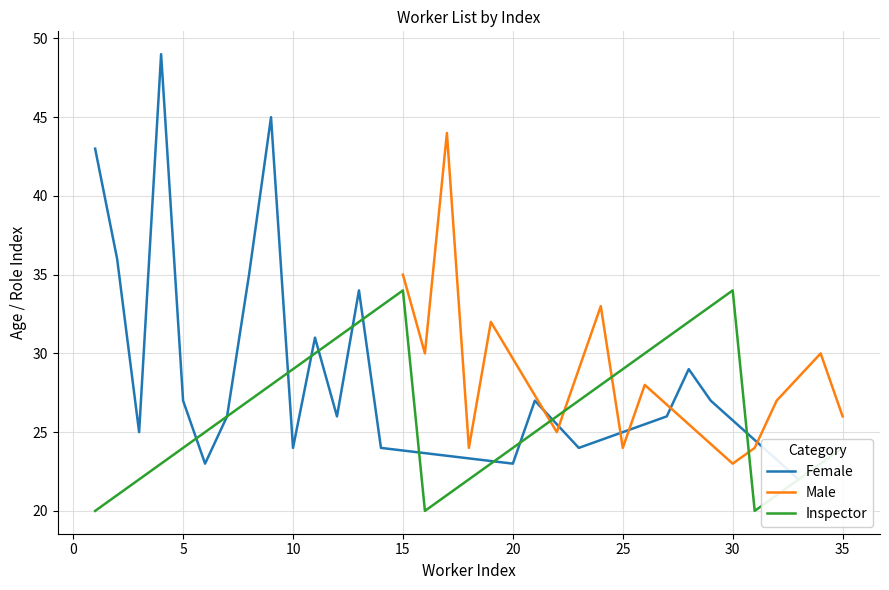

What is the highest value of the Male series?

44